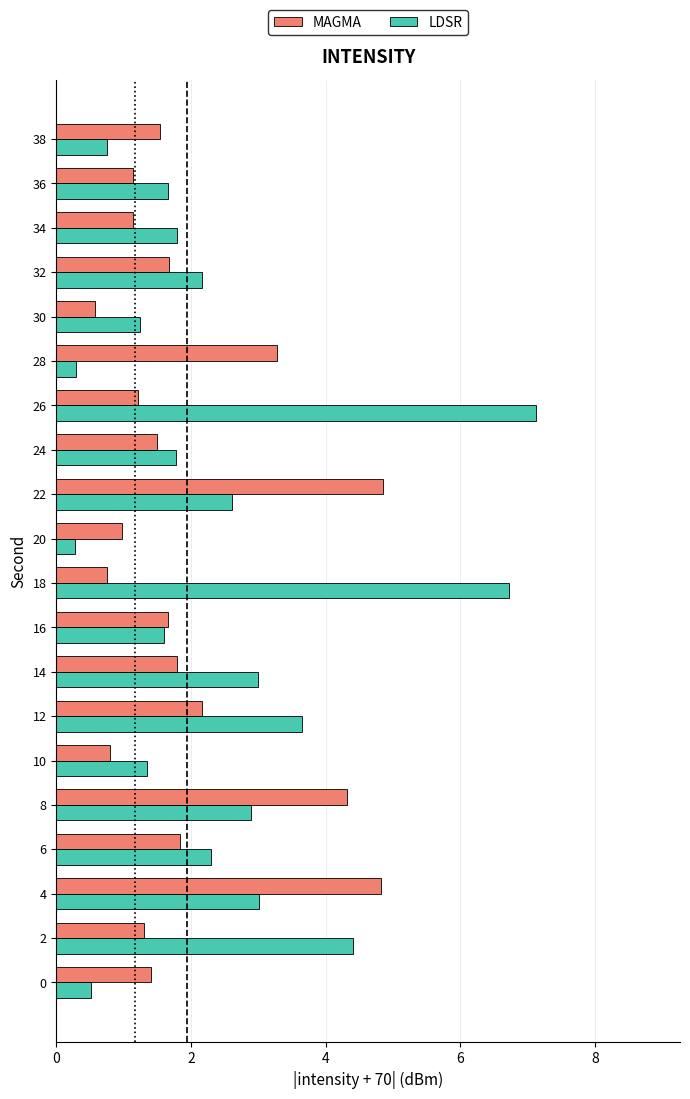

What are all the series names shown in the legend?

MAGMA, LDSR